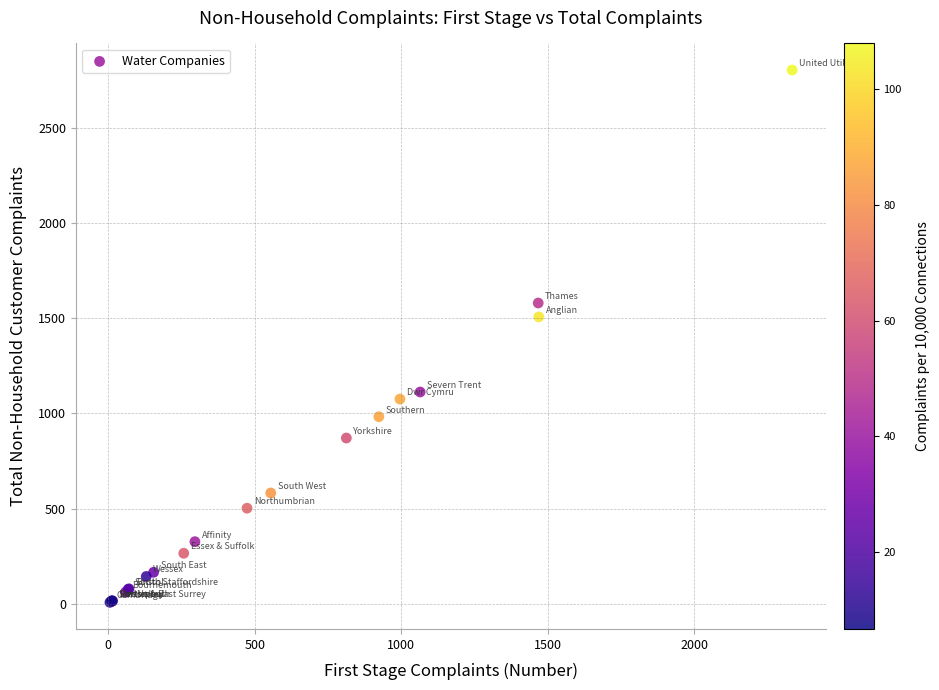

What Y value in the scatter plot is closest to 1406?

1508